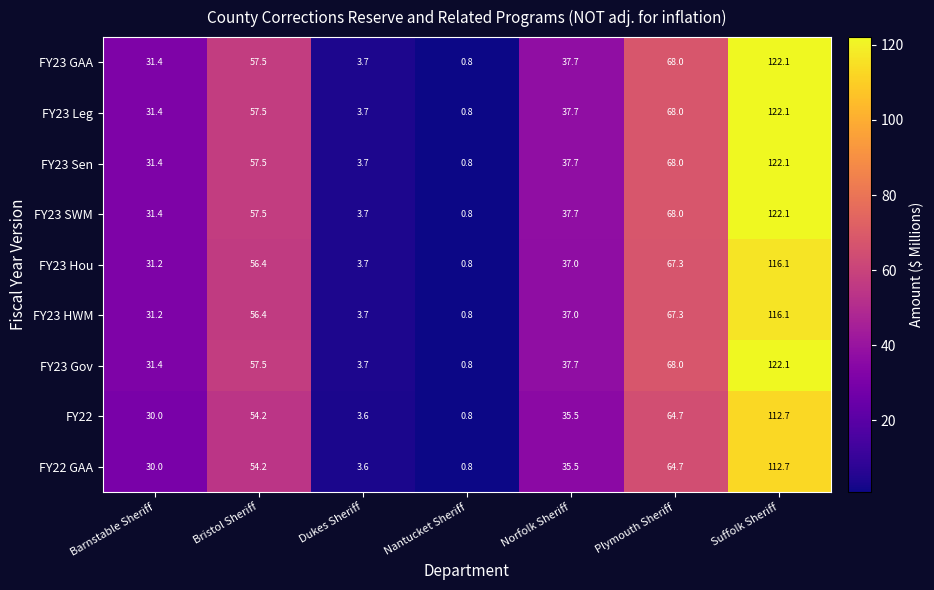

What is the difference between the highest and lowest values at Plymouth Sheriff?

3.3